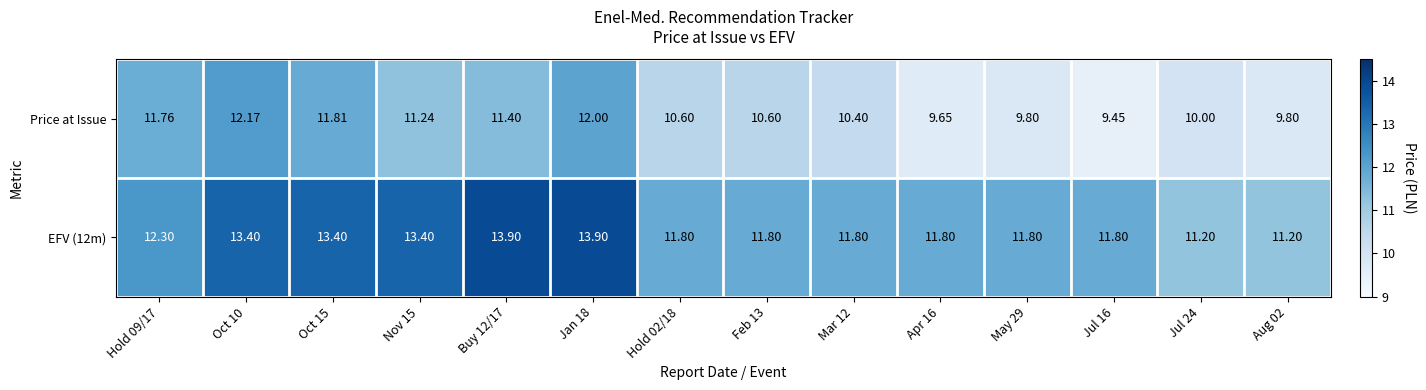

Is the value of Price at Issue at Oct 10 greater than the value of EFV (12m) at May 29?

Yes